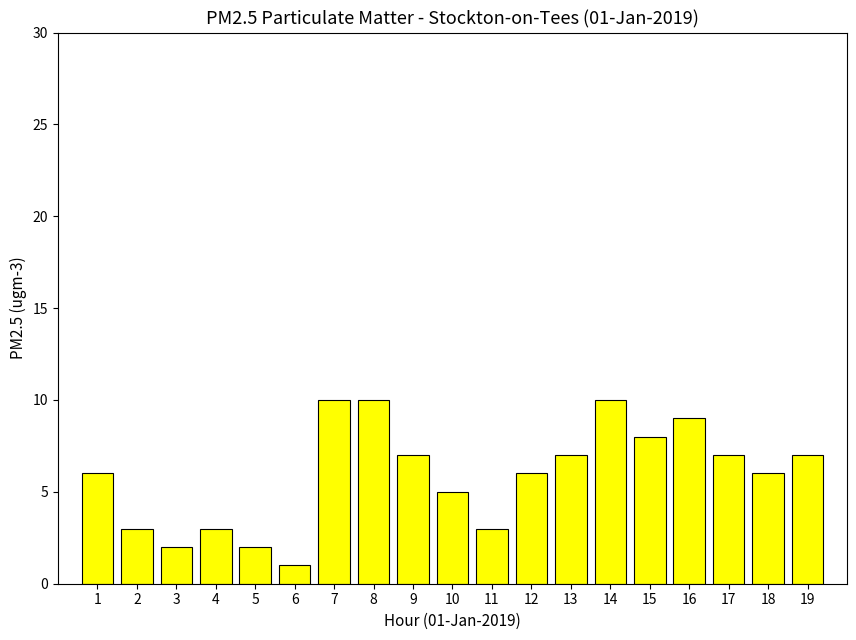

Reading left to right, transcribe all the data shown in this chart.

1=6	2=3	3=2	4=3	5=2	6=1	7=10	8=10	9=7	10=5	11=3	12=6	13=7	14=10	15=8	16=9	17=7	18=6	19=7